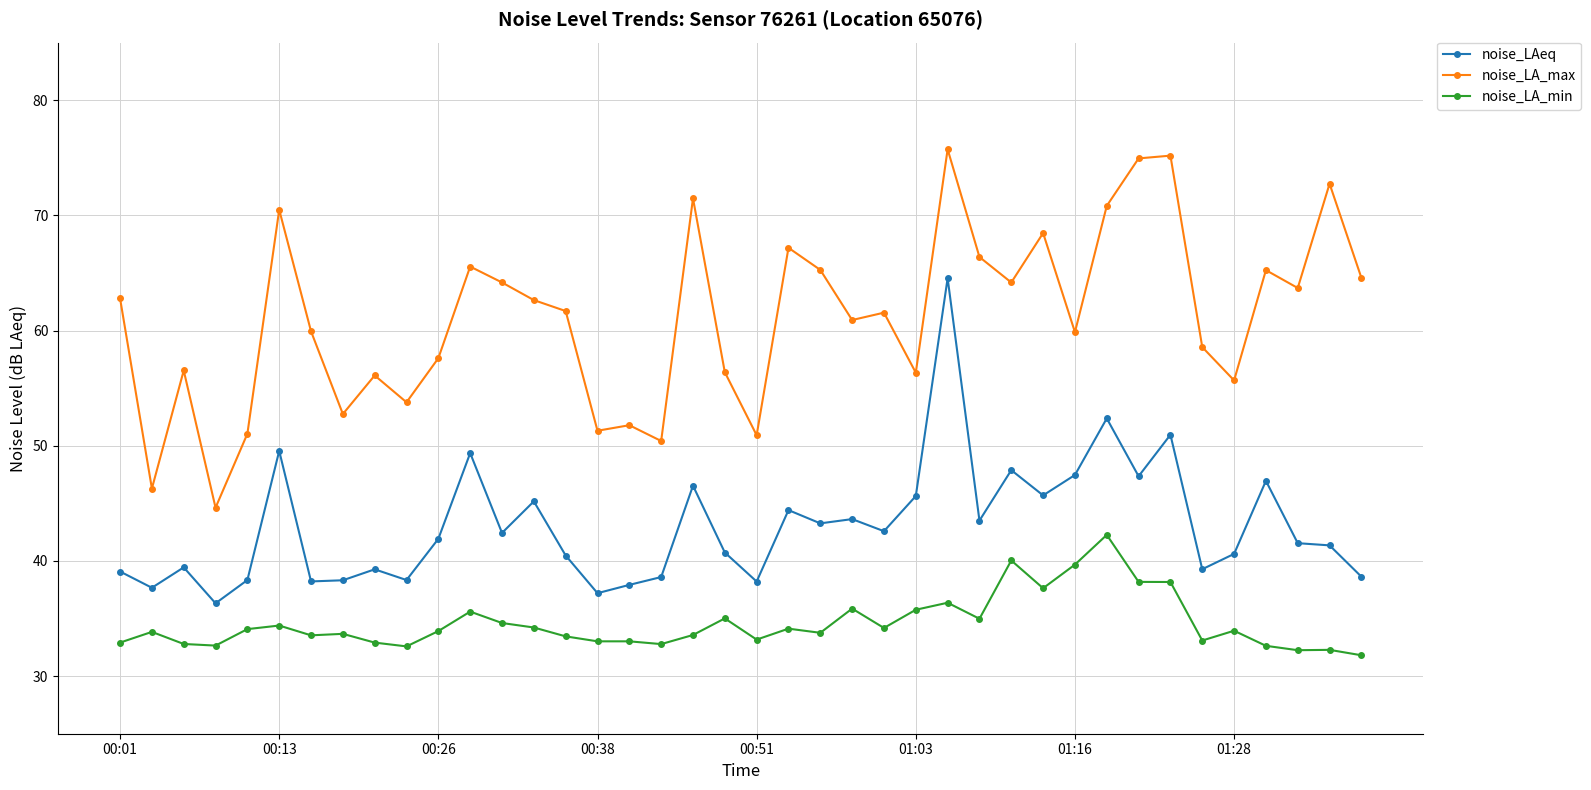

Which series has the widest spread of values?

noise_LA_max